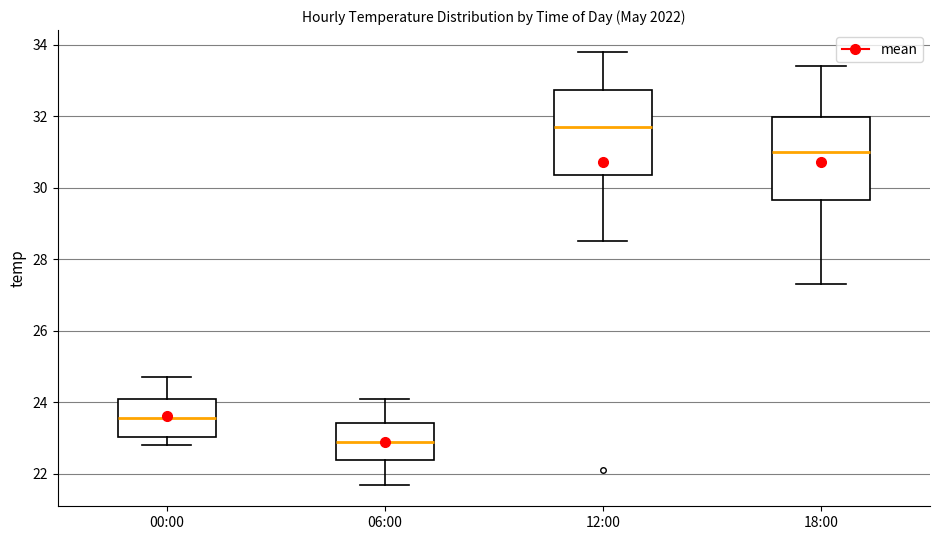

Reading left to right, transcribe this box plot: for each box, give where its median line is, the range the box spans, and where its two whiskers end, as read against the y-axis. The values are not printed on the chart, so give them approximately, as read against the axis.

00:00: median 23.6, box 23.0 to 24.2, whiskers 22.8 to 24.8
06:00: median 23.0, box 22.4 to 23.4, whiskers 21.8 to 24.2
12:00: median 31.8, box 30.4 to 32.8, whiskers 28.6 to 33.8
18:00: median 31.0, box 29.6 to 32.0, whiskers 27.4 to 33.4